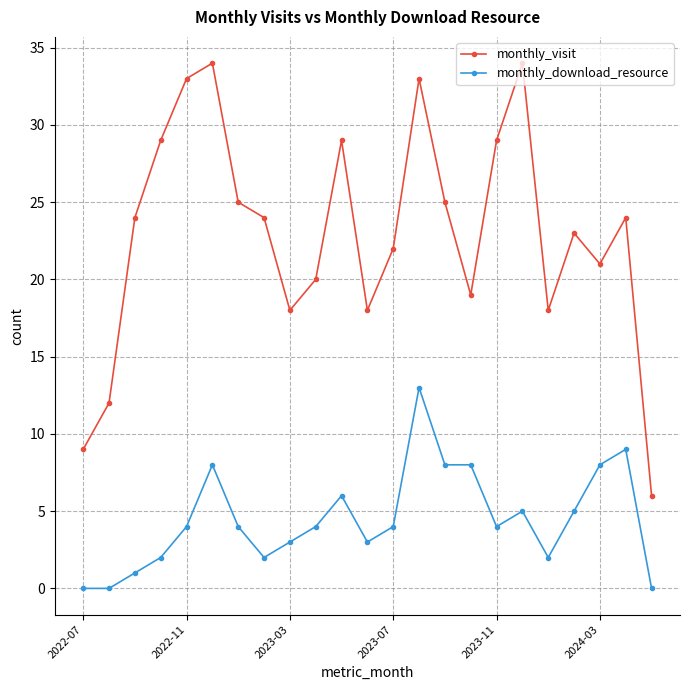

List the series in order of their overall mean, lowest first.

monthly_download_resource, monthly_visit